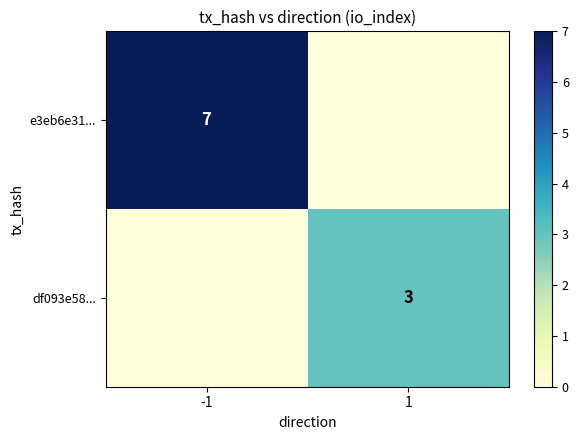

Count the e3eb6e31... values in the range 0 to 7.

2